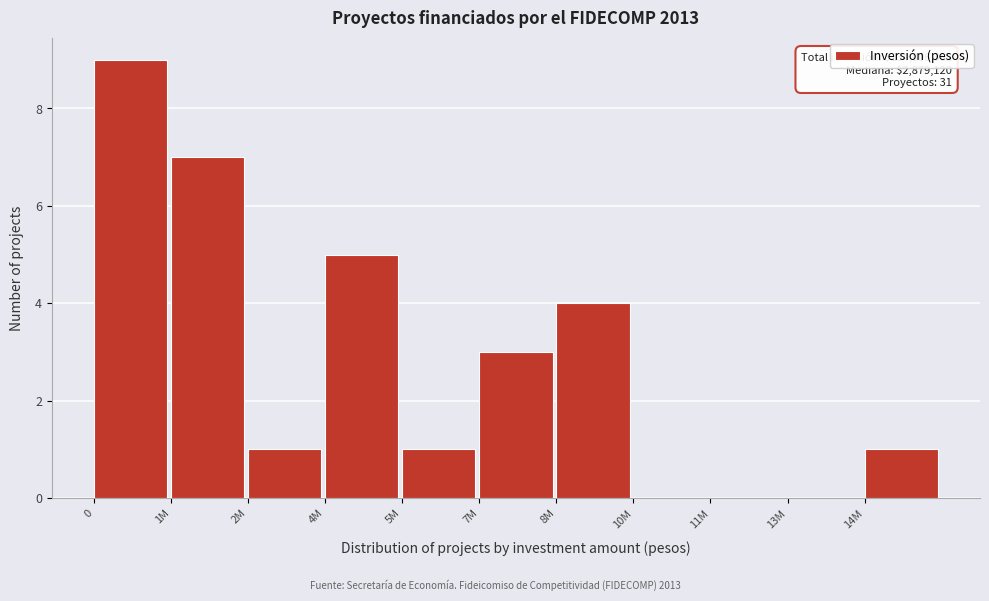

Reading right to left, what are all the values shown in this chart?

14M=1	13M=0	11M=0	10M=0	8M=4	7M=3	5M=1	4M=5	2M=1	1M=7	0=9